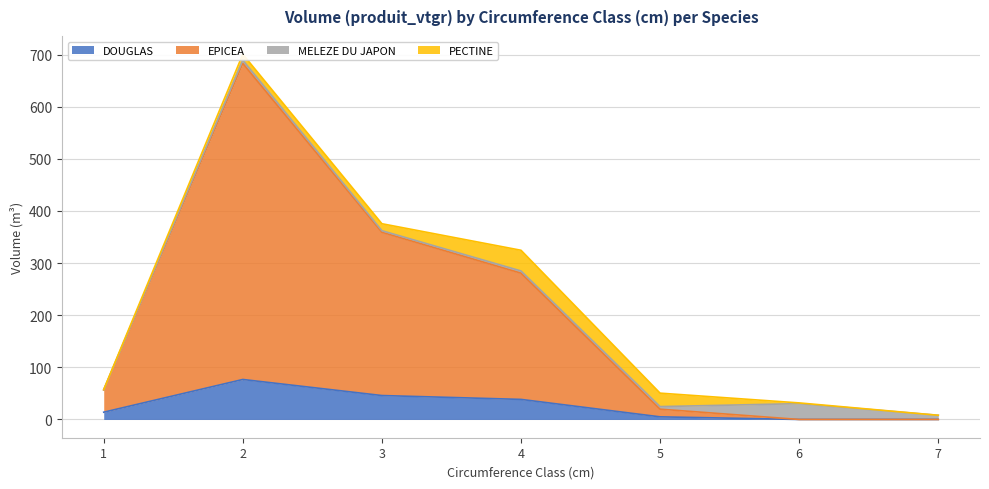

What is the maximum value for DOUGLAS?

76.7